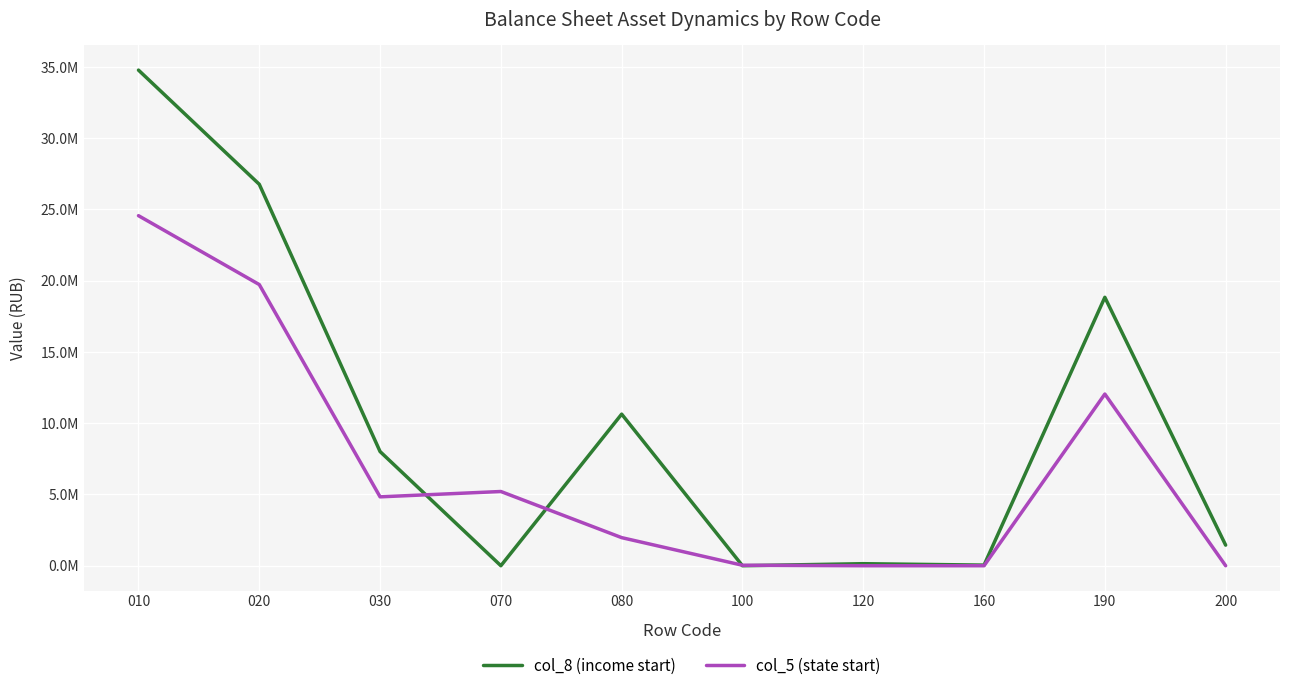

How many intersections are there between col_5 (state start) and col_8 (income start)?

4